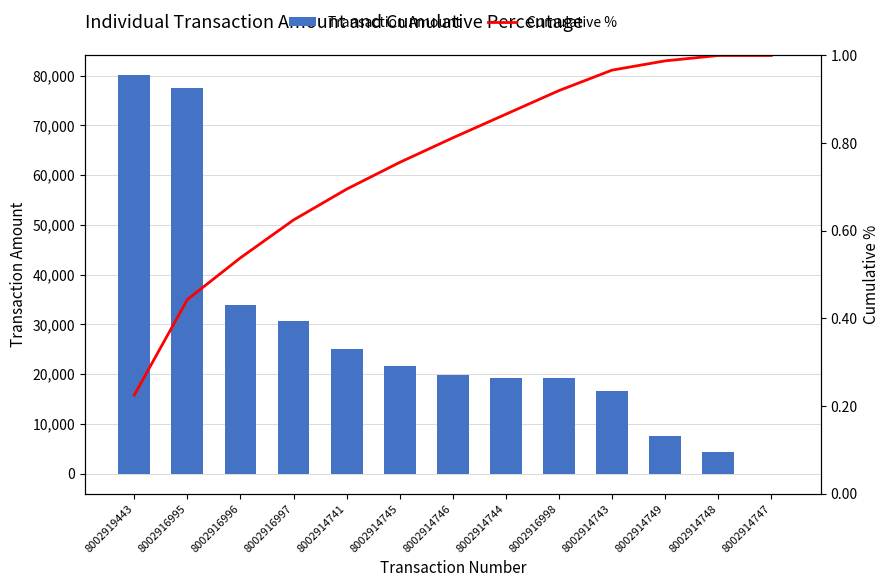

Which series has the widest spread of values?

Transaction Amount